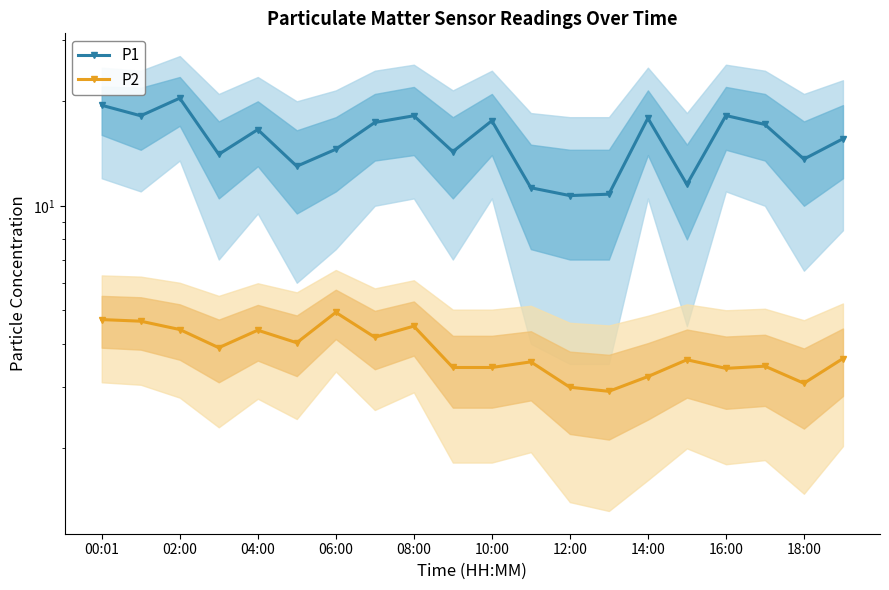

True or false: P1 has more than 0 points higher than both neighbors.

True